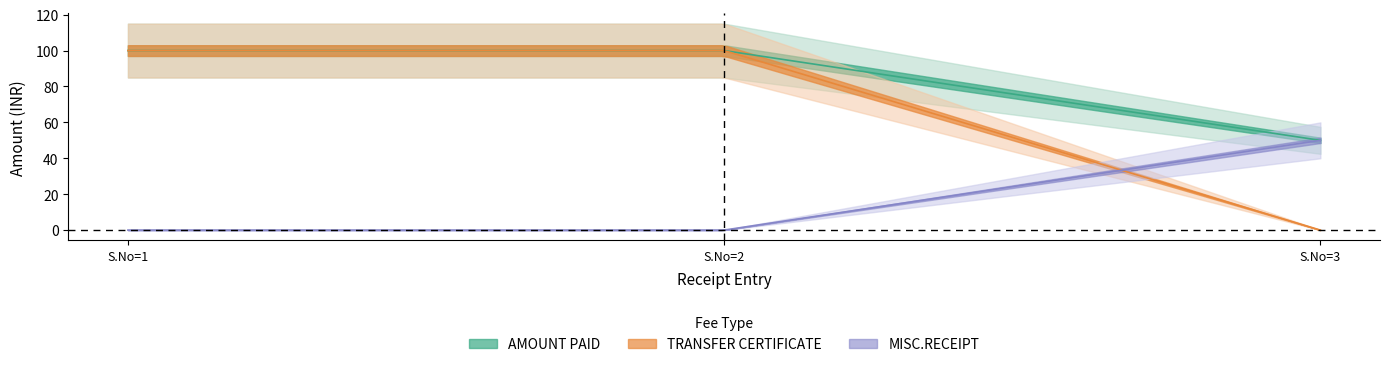

At which label is MISC.RECEIPT closest to 25?

S.No=1